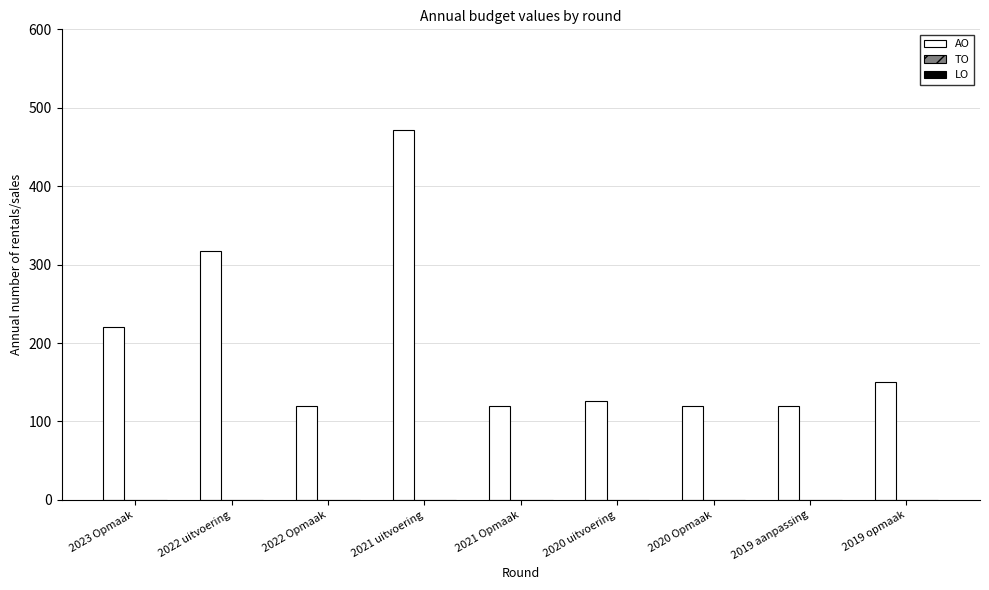

The value at 2019 opmaak is 72. True or false?

False